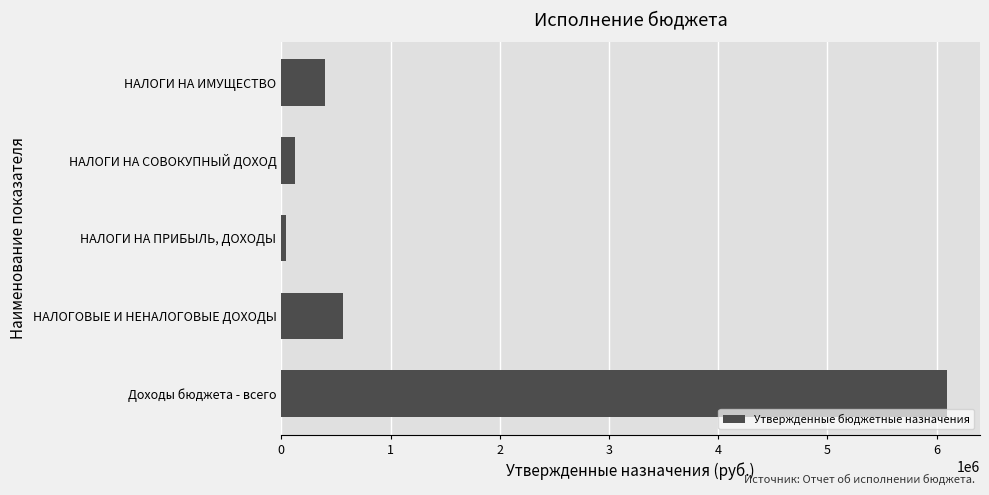

Between Доходы бюджета - всего and НАЛОГИ НА ИМУЩЕСТВО, which is larger?

Доходы бюджета - всего